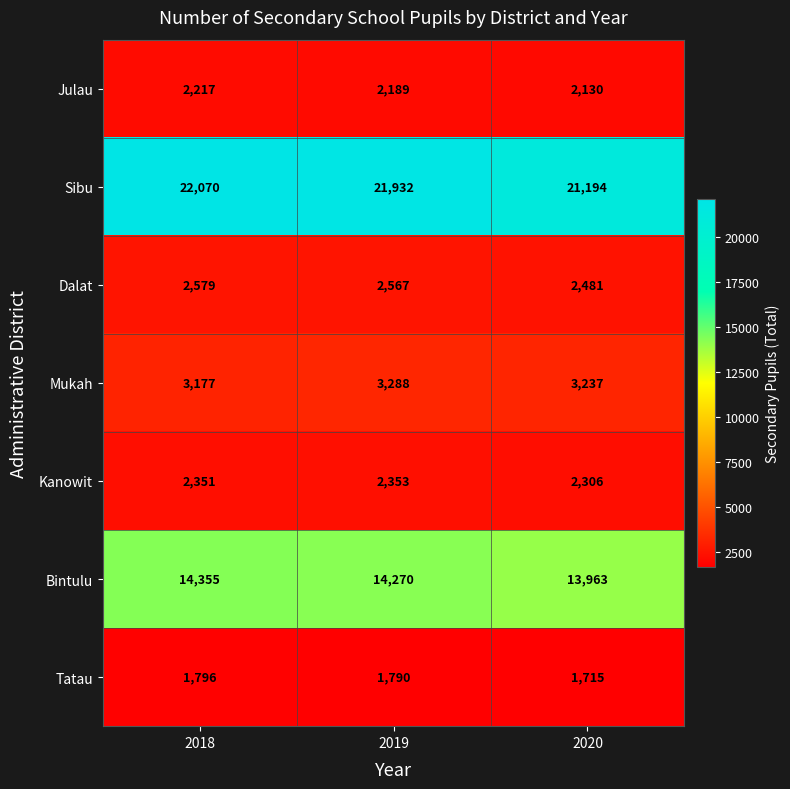

How many data points in Mukah are less than 3237?

1